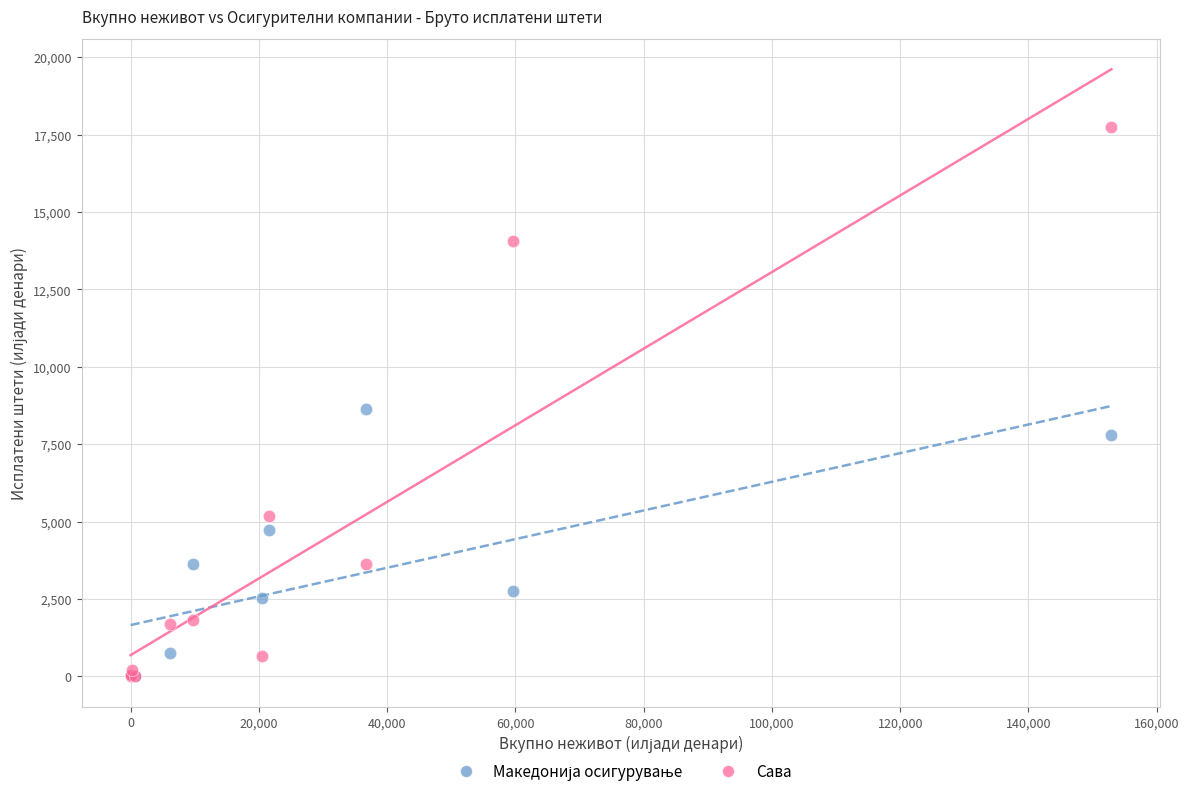

In the Сава series, what Y value is closest to 8874?

5178.1